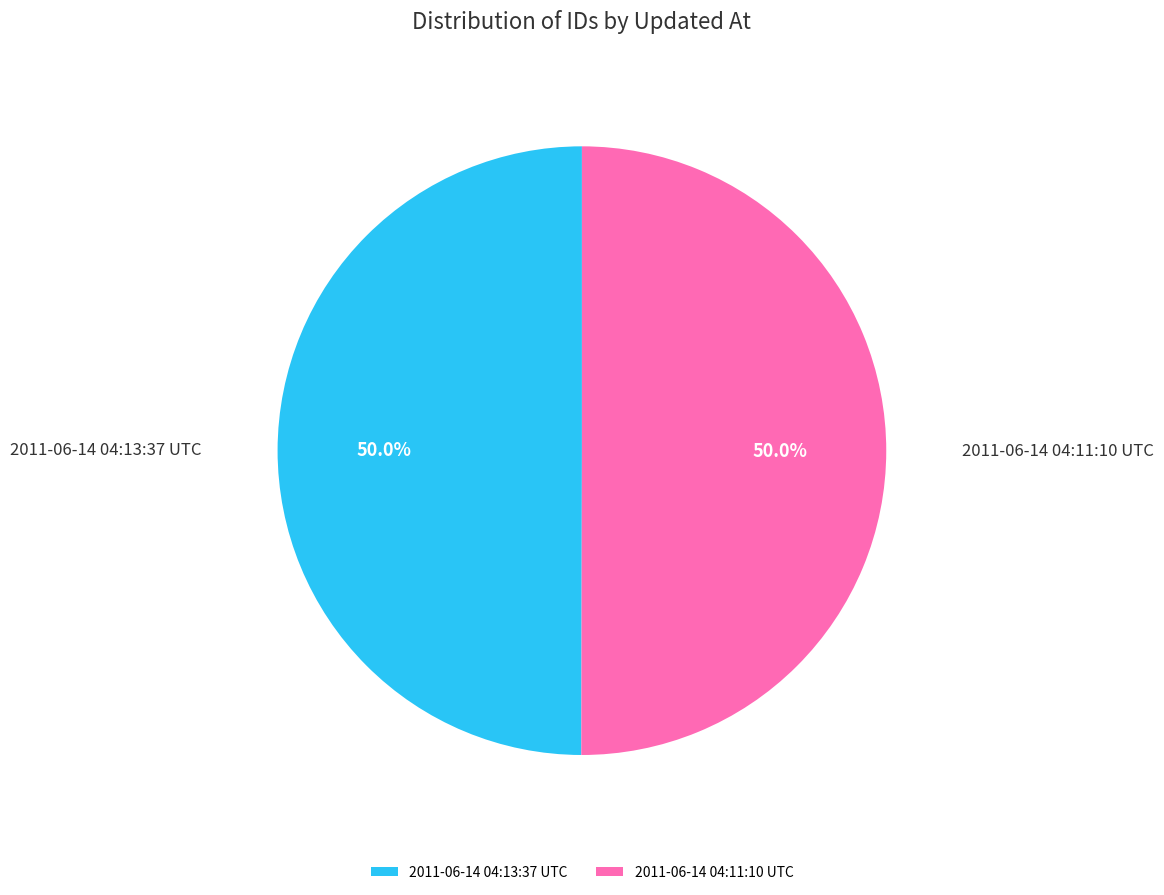

What is the ratio of the value at 2011-06-14 04:11:10 UTC to the value at 2011-06-14 04:13:37 UTC?

1.0